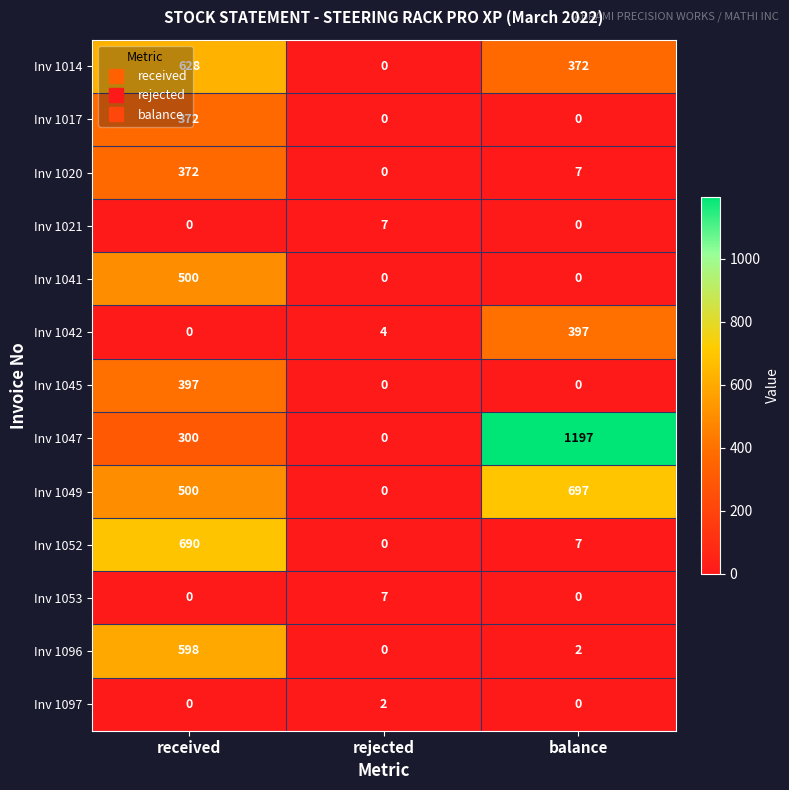

Which series changed the most between rejected and balance?

Inv 1047